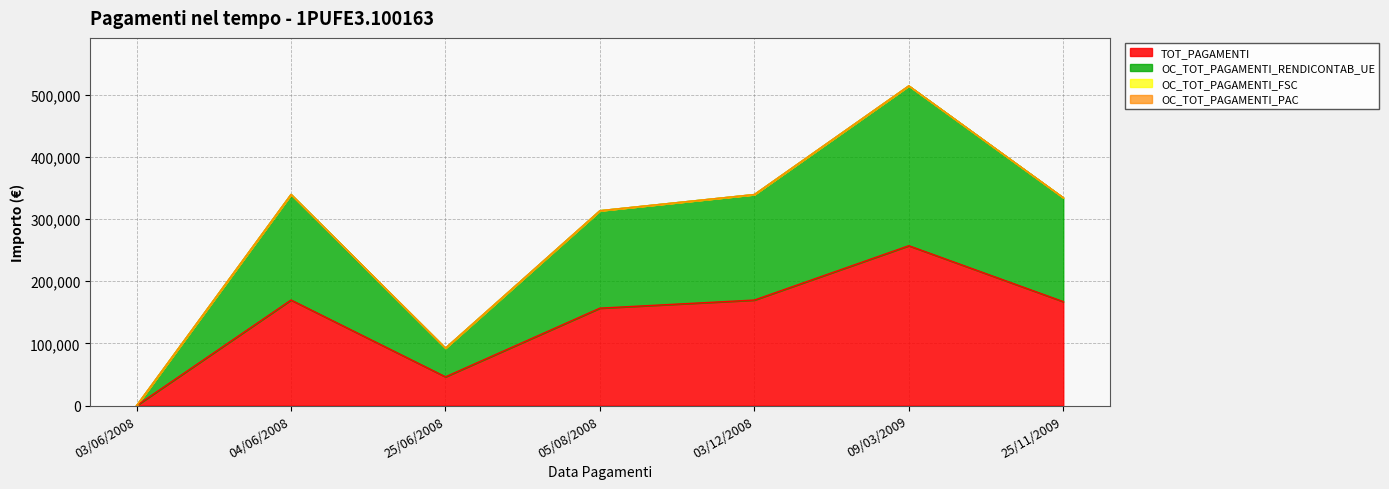

What is the difference between the TOT_PAGAMENTI values at 25/06/2008 and 05/08/2008?

110426.3